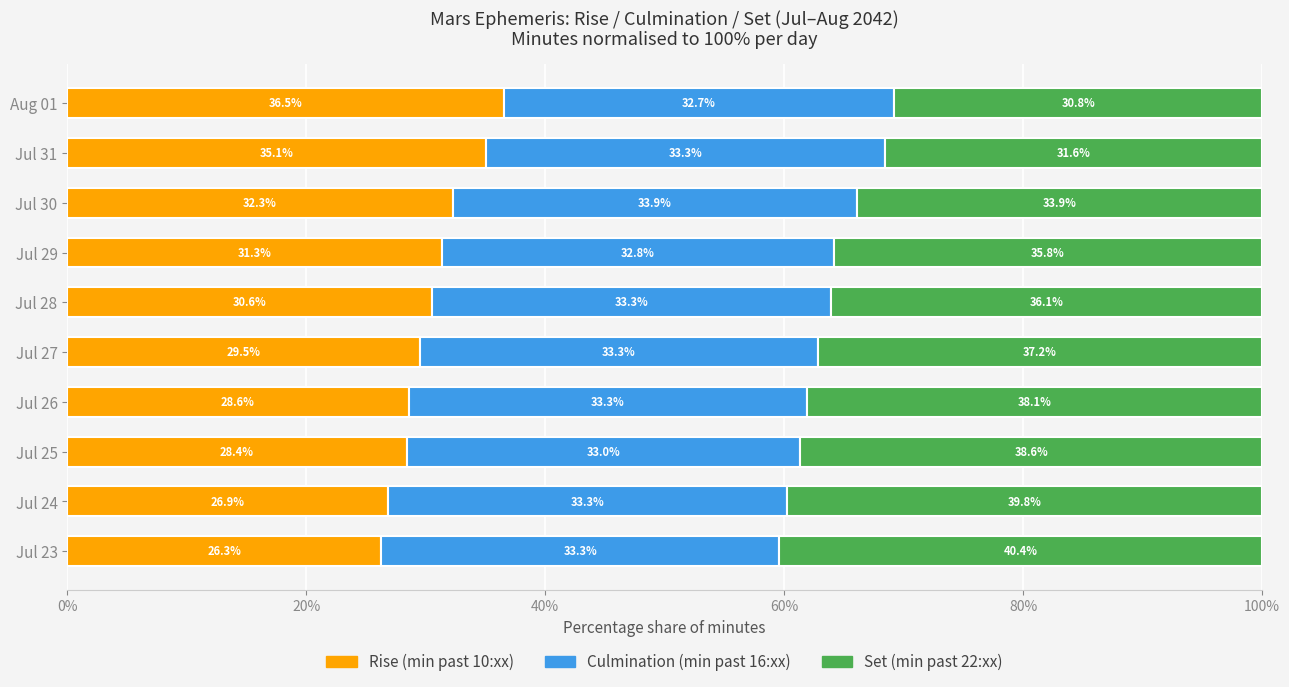

What is the total value across all series at Jul 25?

100.0